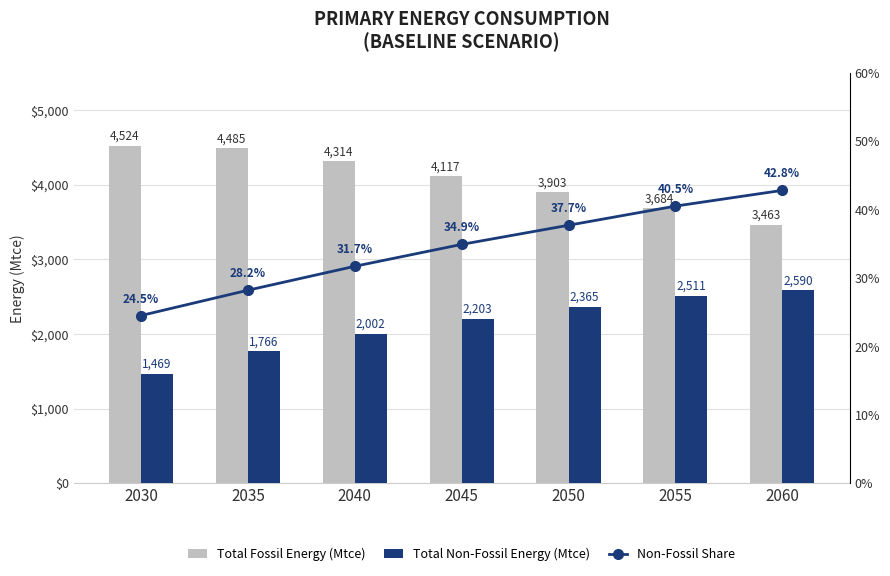

What is the total value across all series at 2030?

6016.6